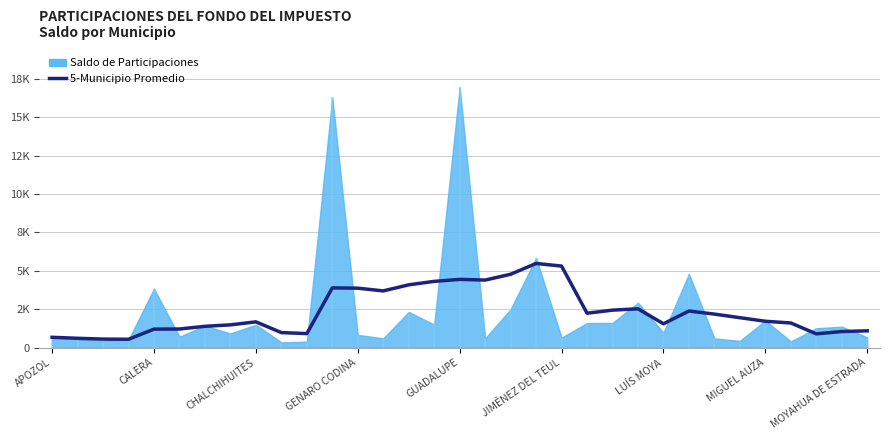

What is the change in value from 25 to 29?

-779.6